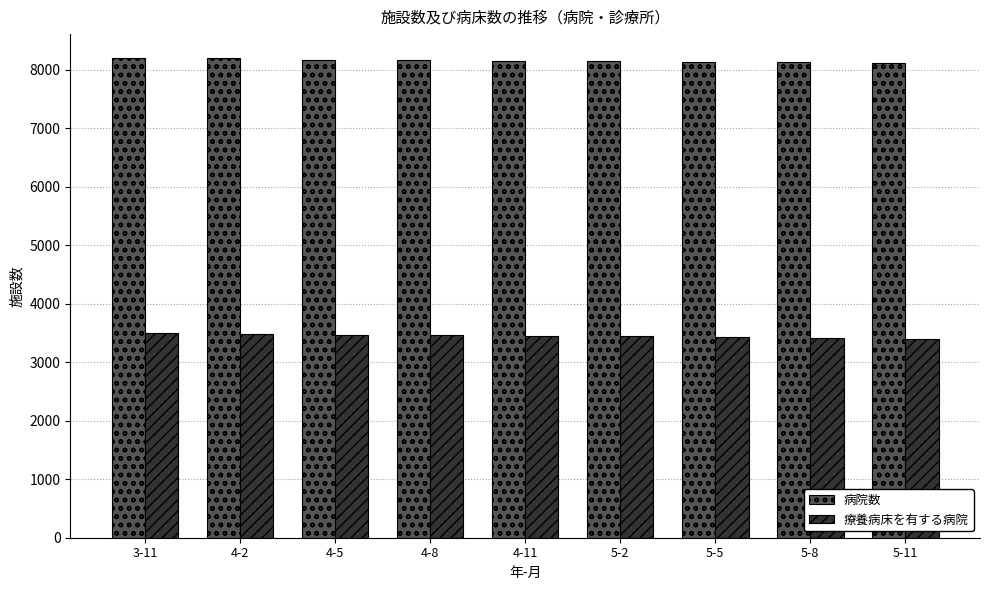

What is the difference between the 療養病床を有する病院 values at 5-8 and 5-5?

10